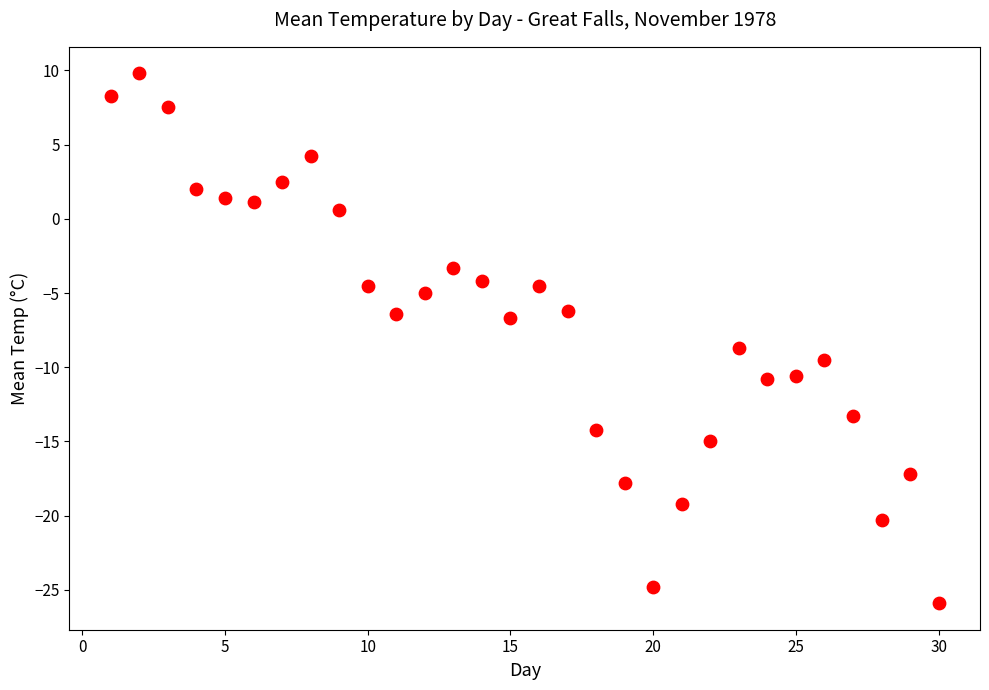

What is the range of Y values (max minus min)?

35.7